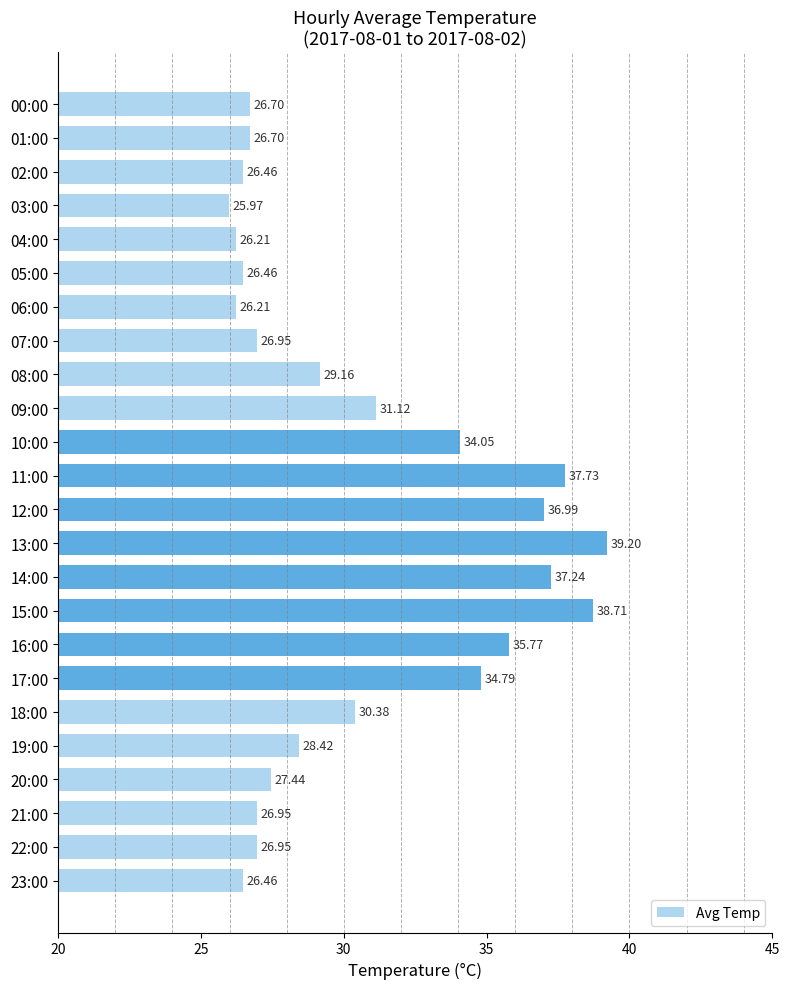

What is the change in value from 08:00 to 20:00?

-1.7